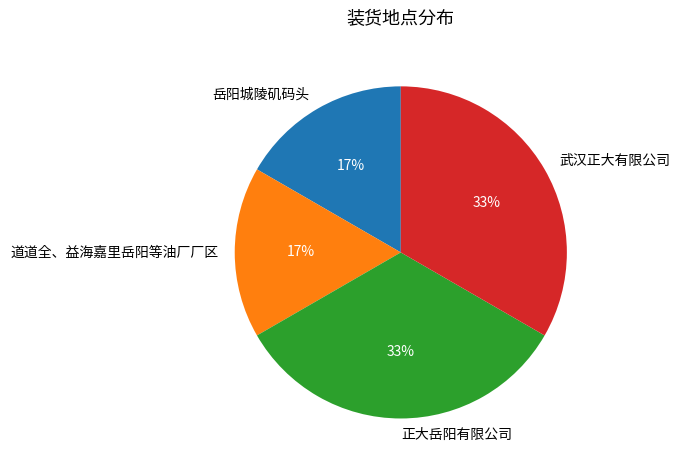

Which has a higher value, 武汉正大有限公司 or 岳阳城陵矶码头?

武汉正大有限公司